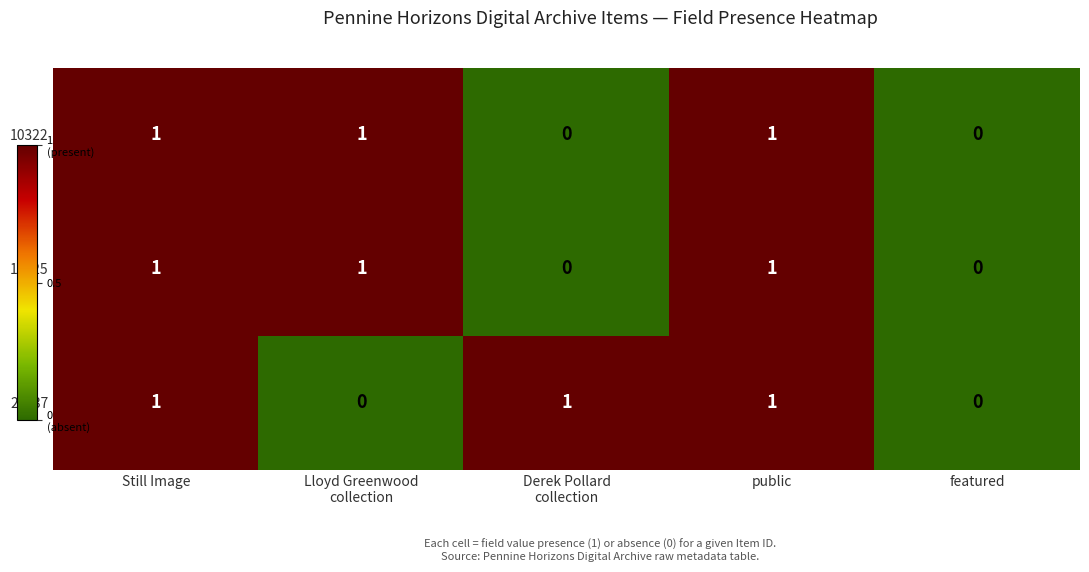

The 10325 series shows 2 at Still Image. True or false?

False